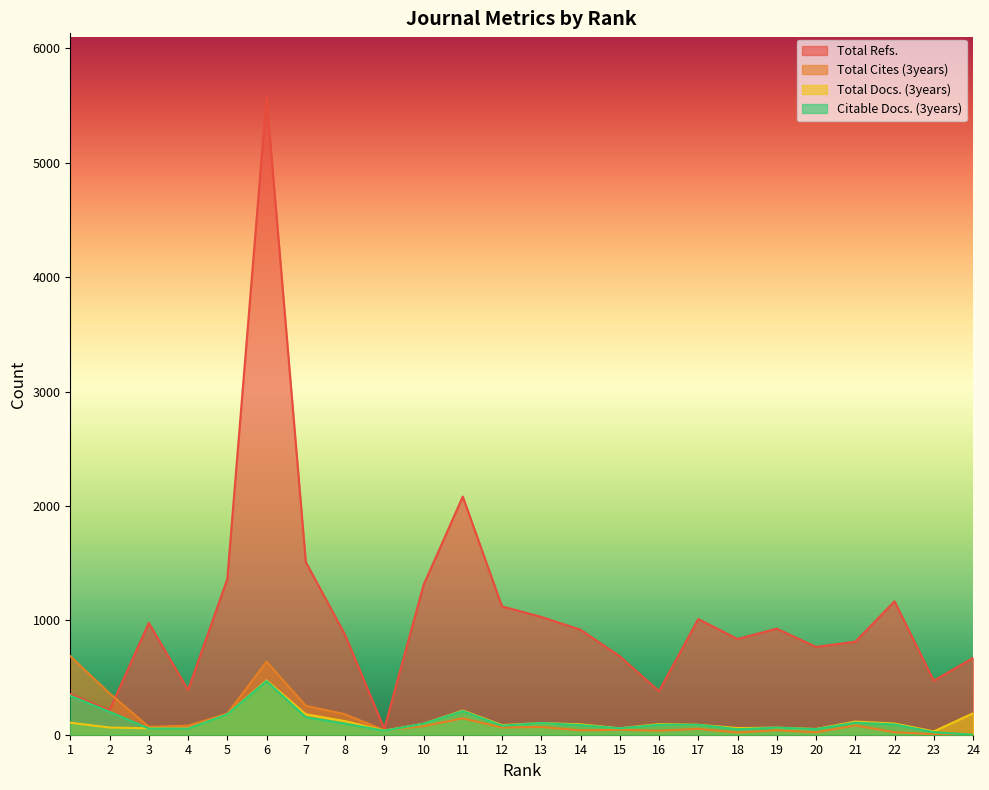

Is it true that Citable Docs. (3years) equals 105 at 21?

True